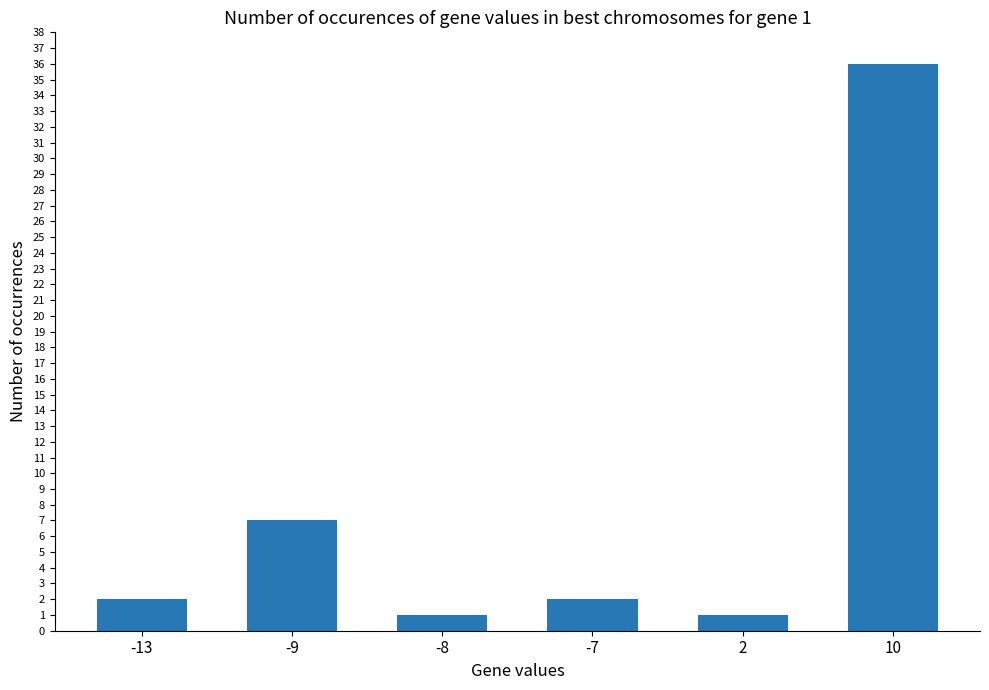

At which label is the value closest to 18?

-9